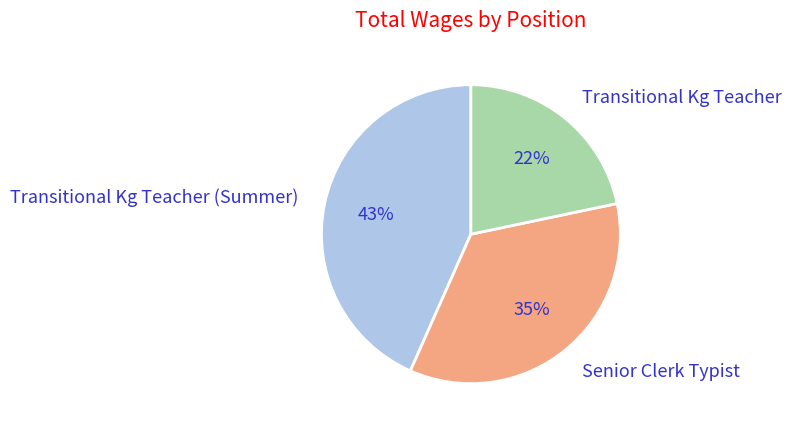

Which slice is the smallest?

Transitional Kg Teacher